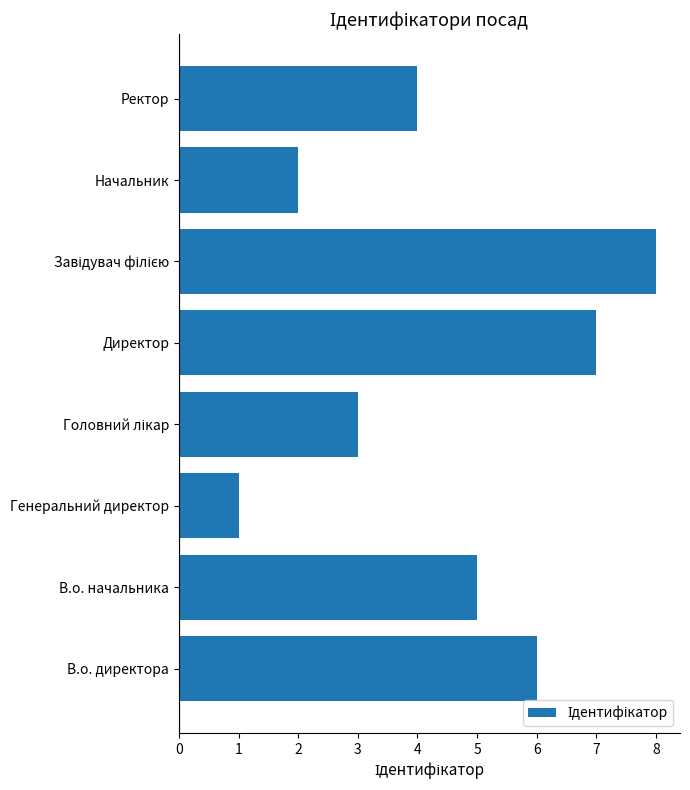

What is the sum of all values?

36